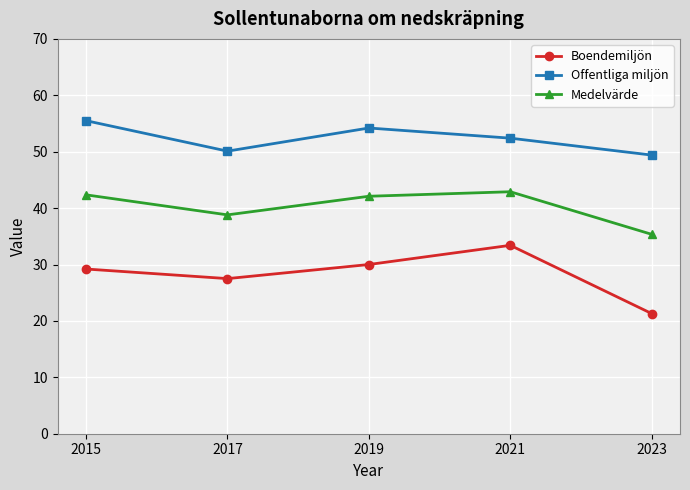

Is it true that Medelvärde equals 46.2 at 2023?

False